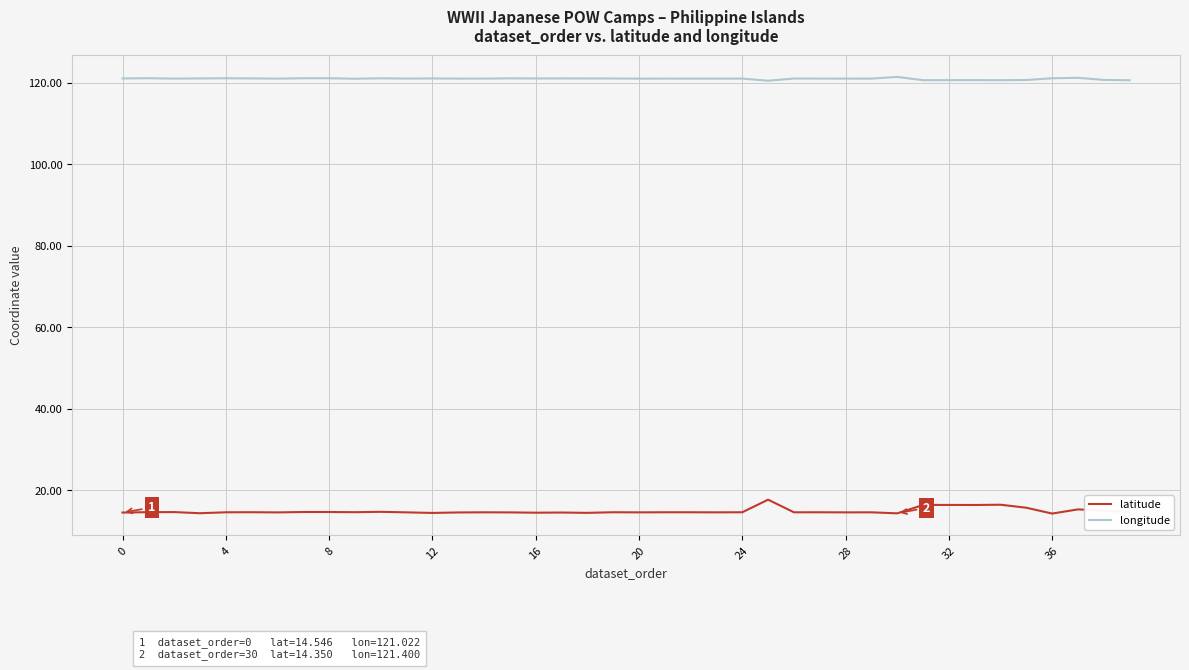

At how many categories does at least one series exceed 39?

40